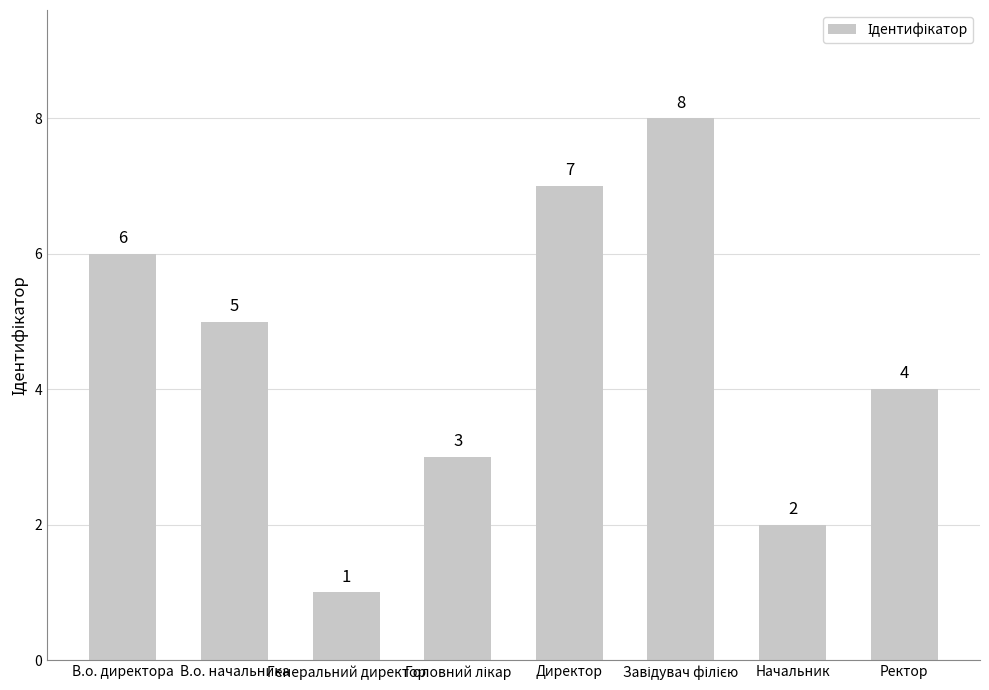

What is the ratio of the value at Начальник to the value at В.о. начальника?

0.4